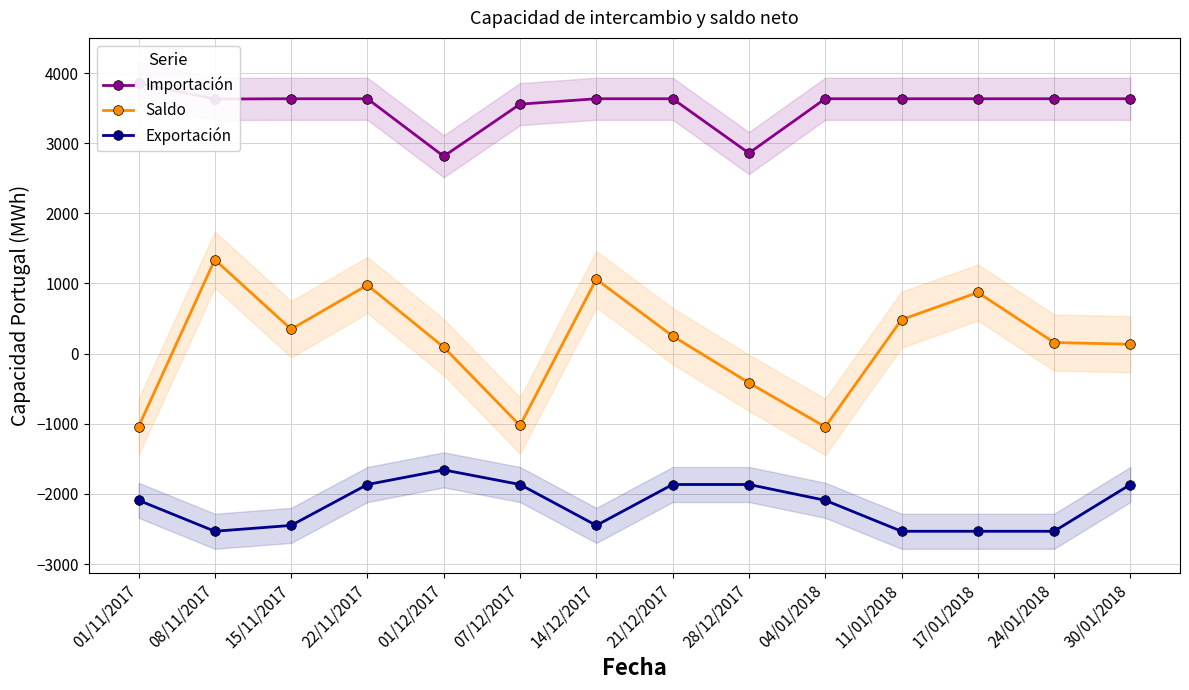

What is the label of the 9th point from the right?

07/12/2017